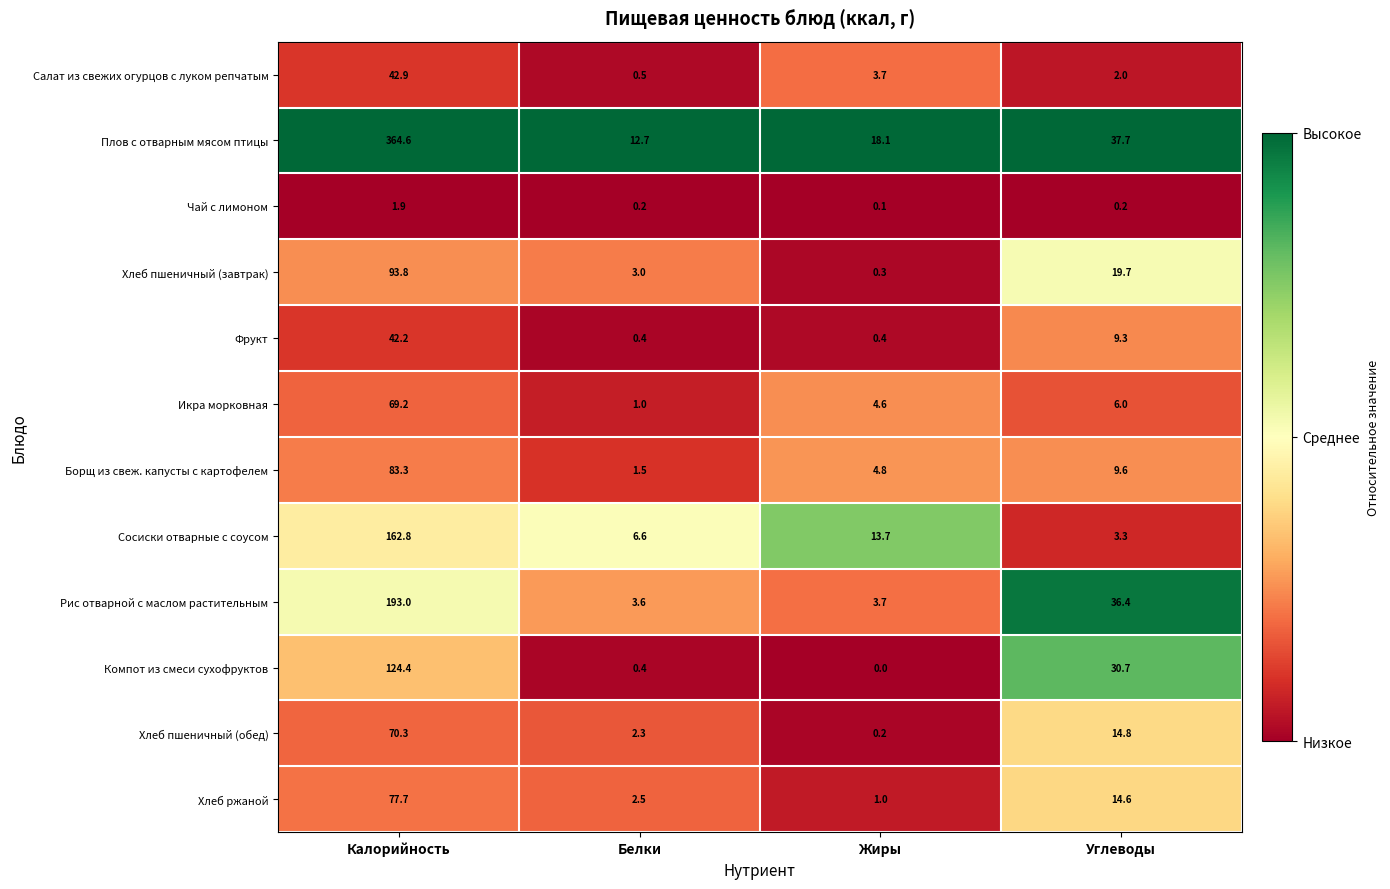

Which series changed the most between Калорийность and Белки?

Плов с отварным мясом птицы